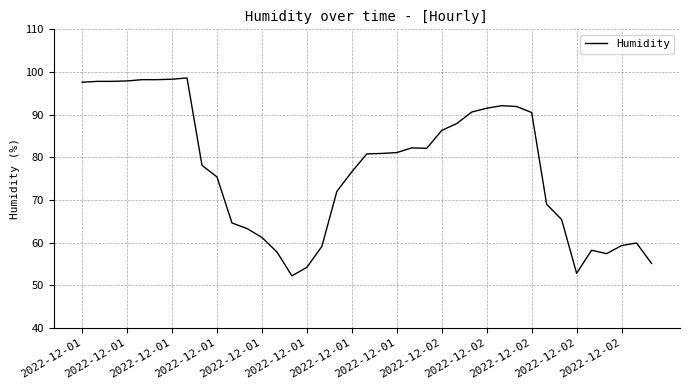

True or false: there are more than 2 points higher than both neighbors.

True